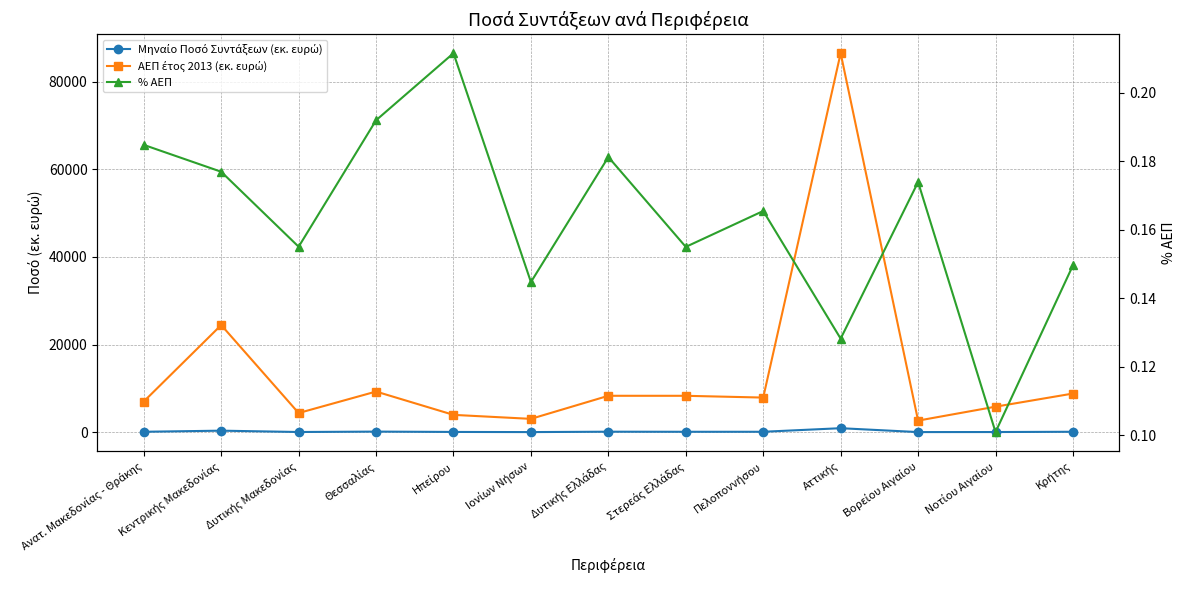

Which series changed the most between Θεσσαλίας and Κρήτης?

ΑΕΠ έτος 2013 (εκ. ευρώ)